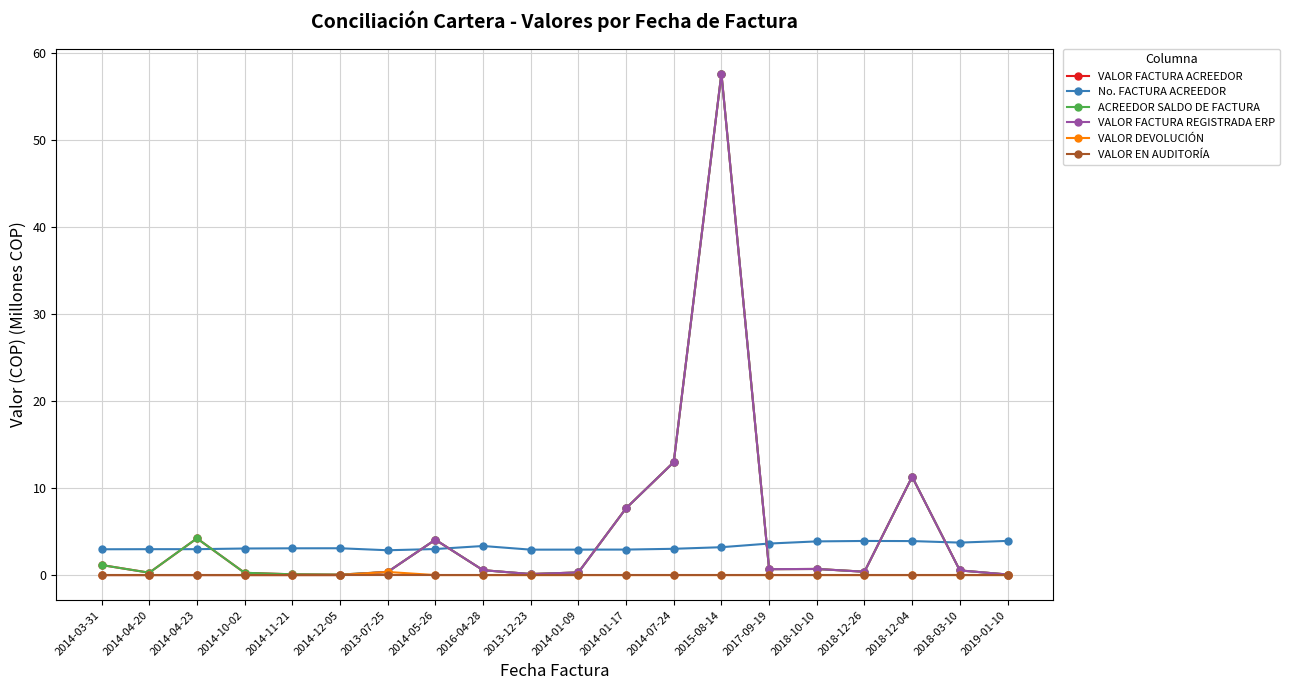

What is the value of the VALOR FACTURA ACREEDOR point at the 19th from the left?

0.5